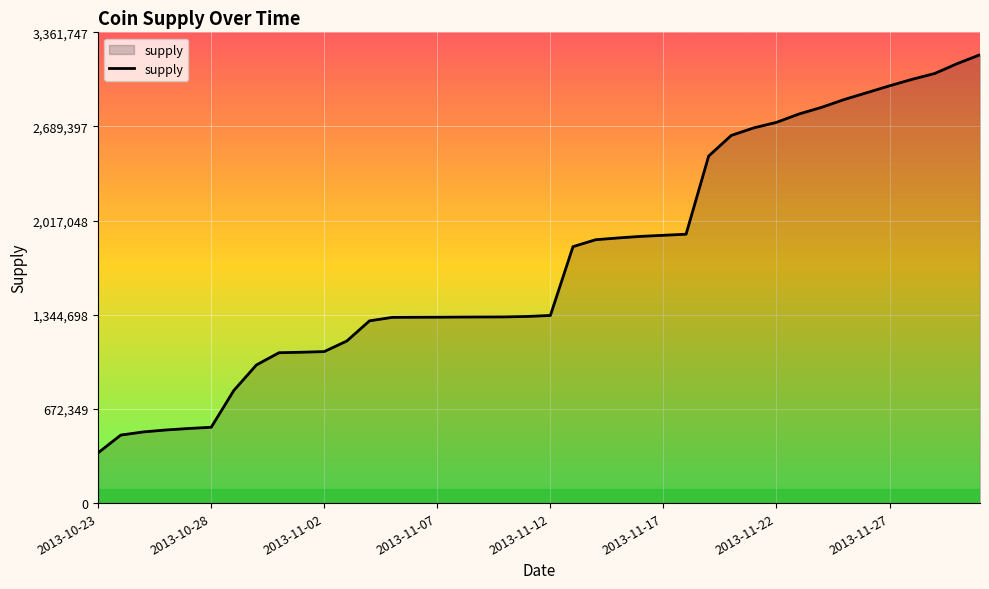

What is the difference between the maximum and minimum values?

2842368